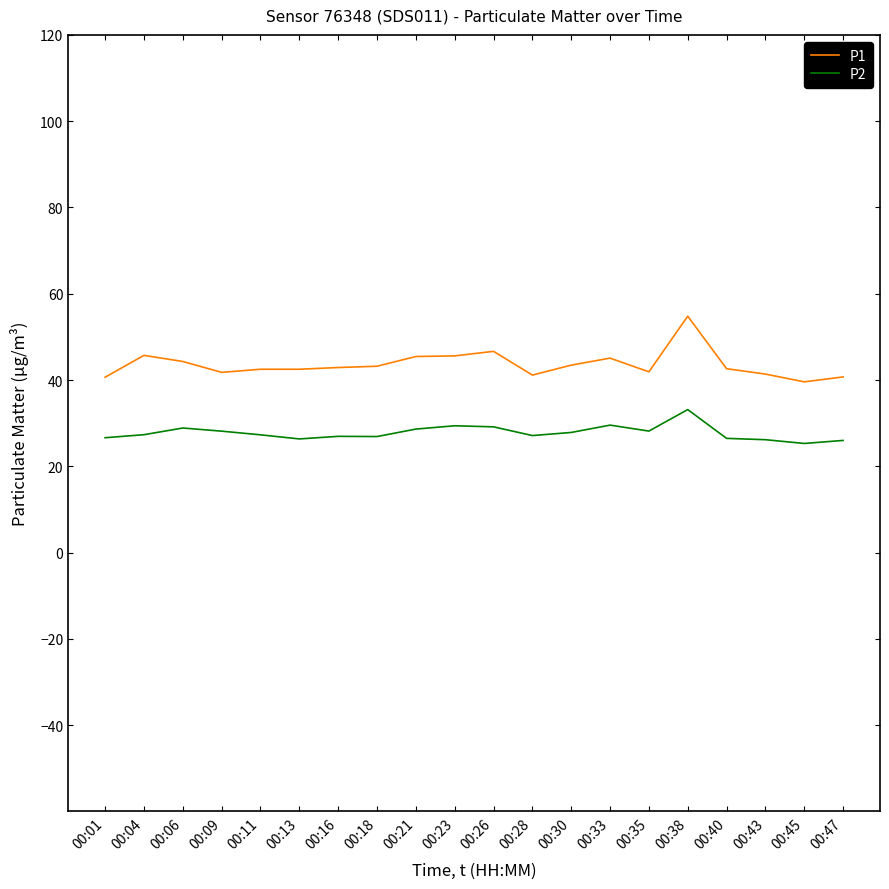

Read the P2 value at 00:30.

27.9